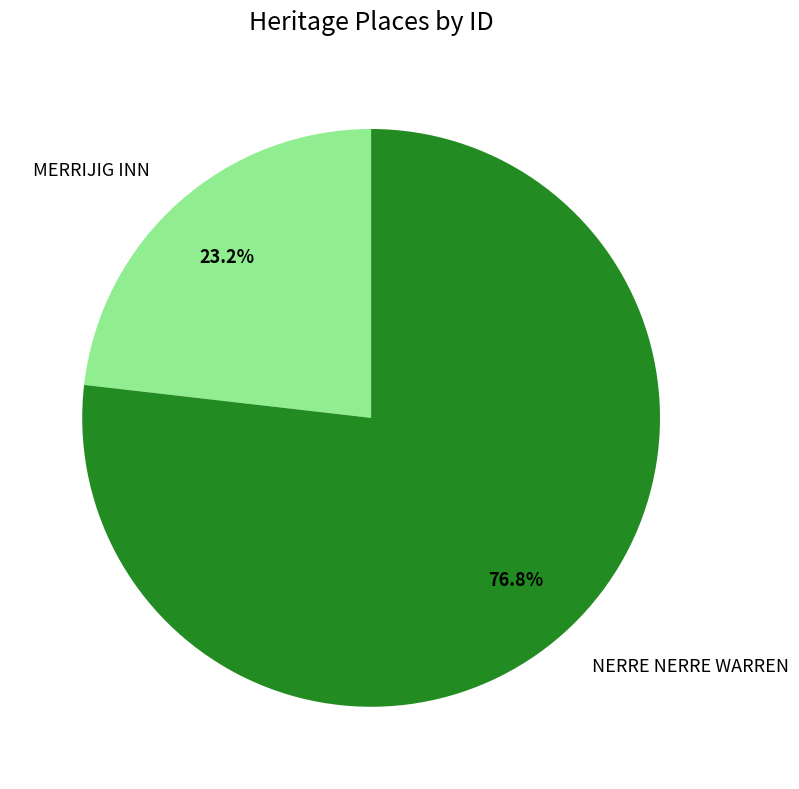

To the nearest percent, what is the difference between the NERRE NERRE WARREN and MERRIJIG INN slice percentages?

54%